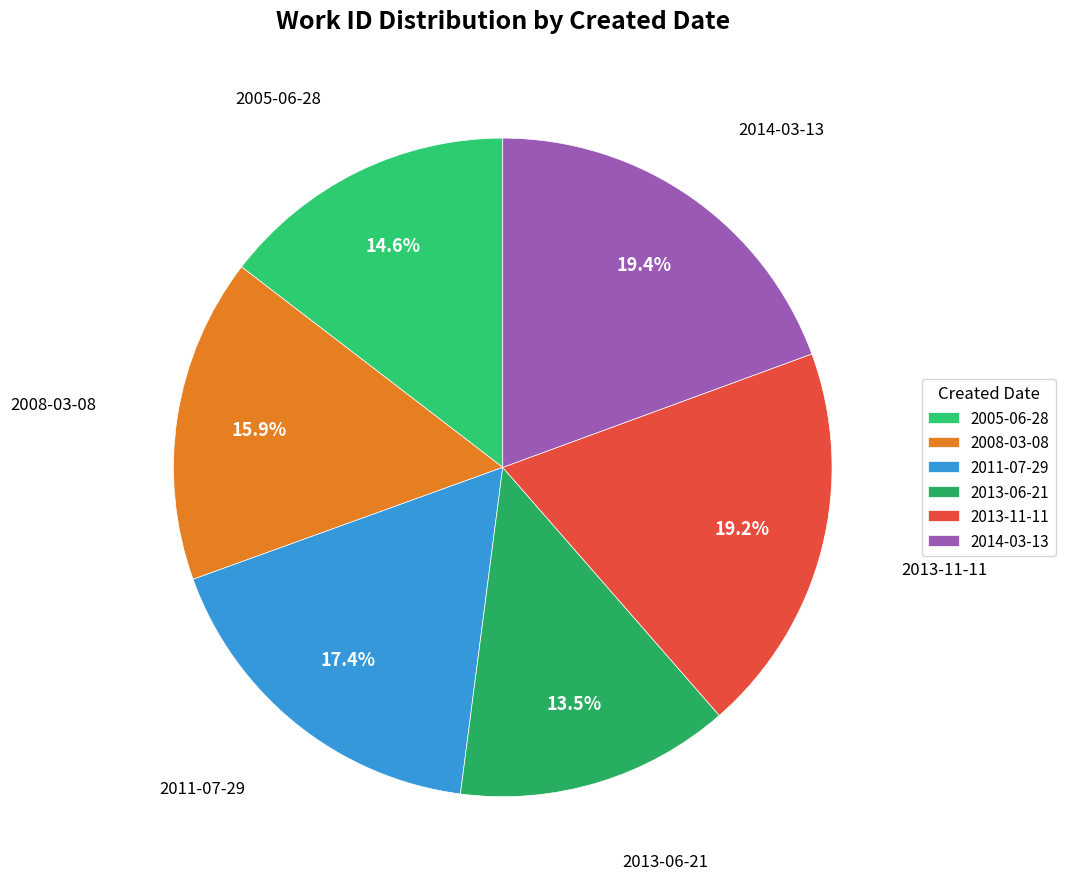

Combined, do 2014-03-13 and 2005-06-28 account for over 50%?

No